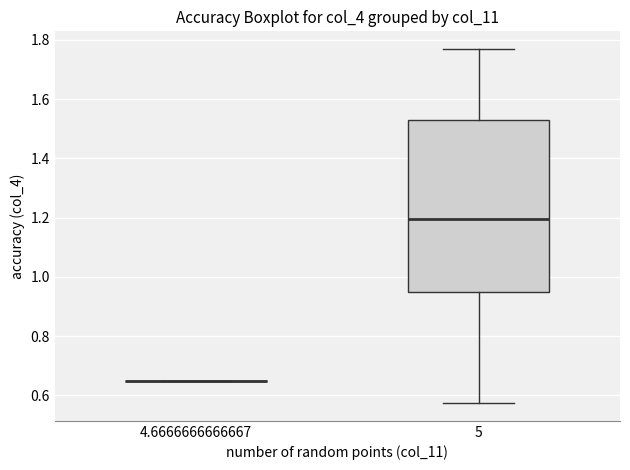

Reading left to right, transcribe this box plot: for each box, give where its median line is, the range the box spans, and where its two whiskers end, as read against the y-axis. The values are not printed on the chart, so give them approximately, as read against the axis.

4.6666666666667: box collapsed to a line at 0.64, whiskers 0.64 to 0.64
5: median 1.20, box 0.96 to 1.52, whiskers 0.58 to 1.76